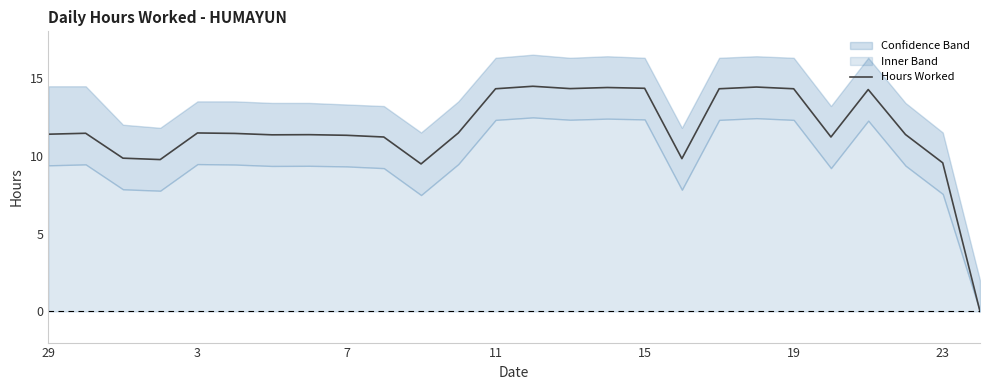

True or false: Hours Worked has a value of 5.9 at 7.

False